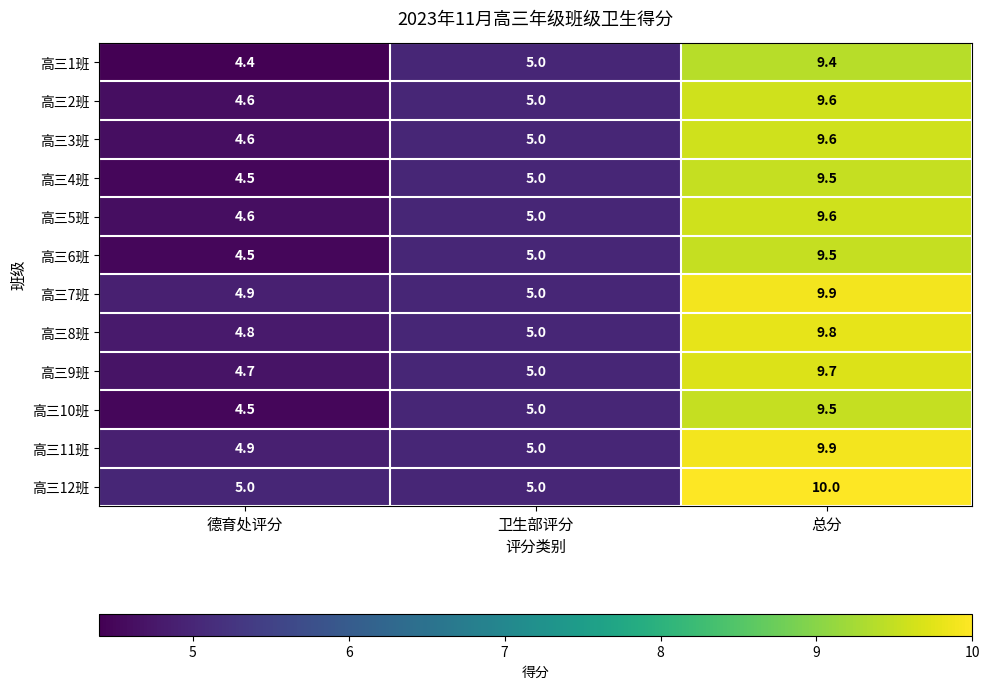

At which category is the sum across all series the highest?

总分